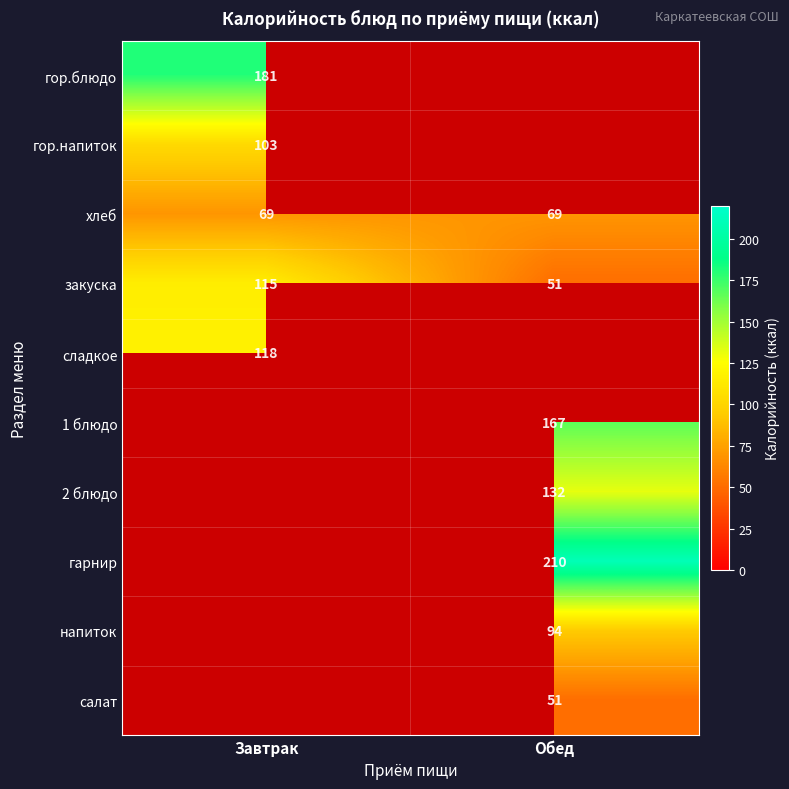

Between Завтрак and Обед, which is larger?

Обед